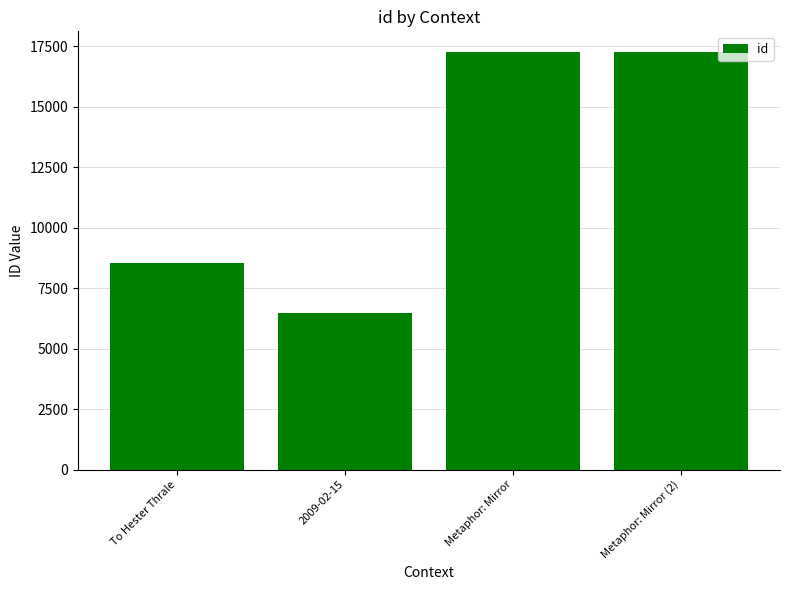

What is the difference between the second highest and minimum values?

10766